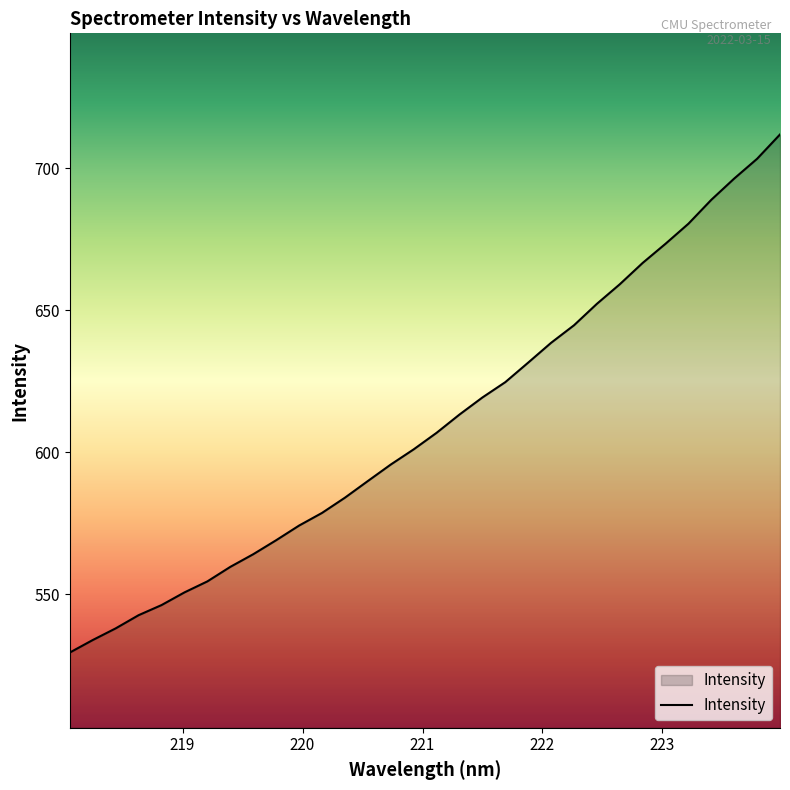

Does the chart display data point markers on the line(s)?

No